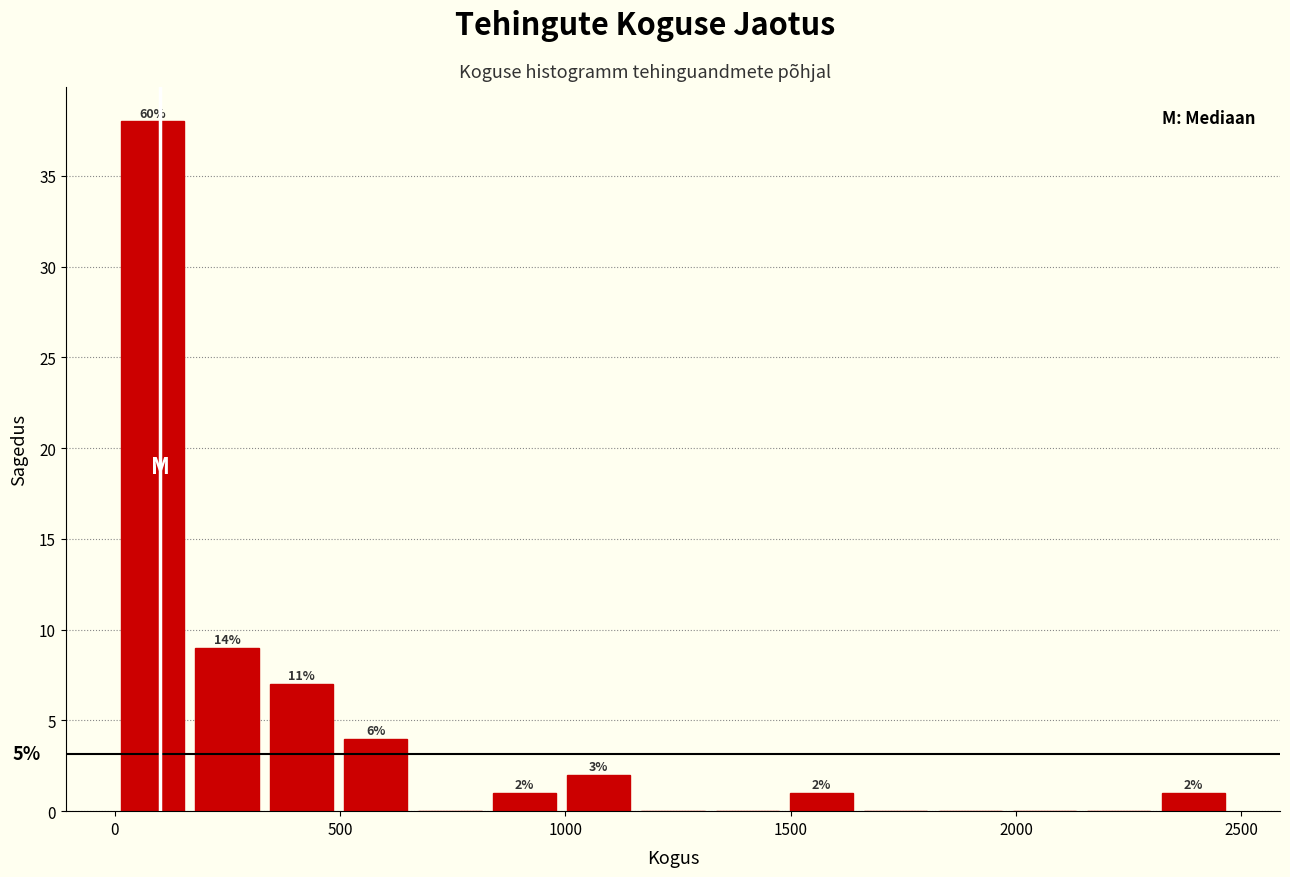

Read against the x-axis, roughly where is the centre of the tallest bar?

100